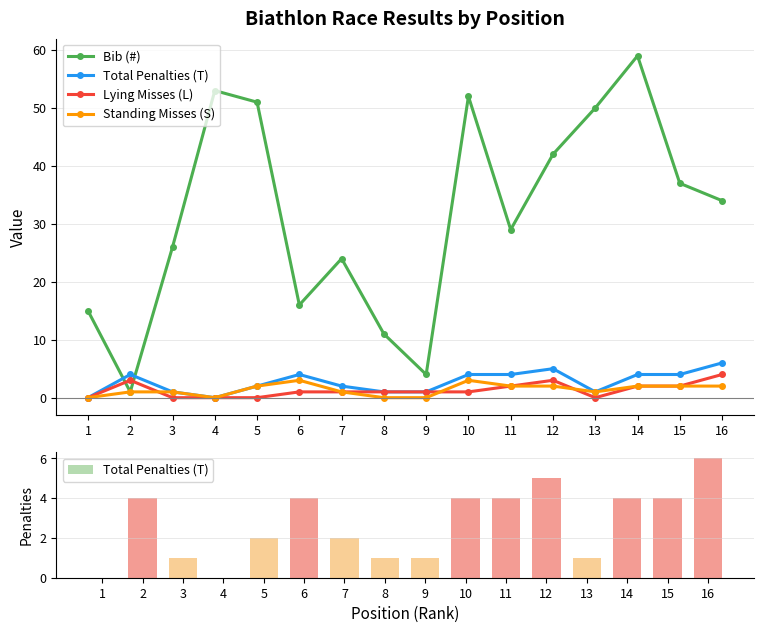

What is the value of the Bib (#) bar at the 11th from the left?

29